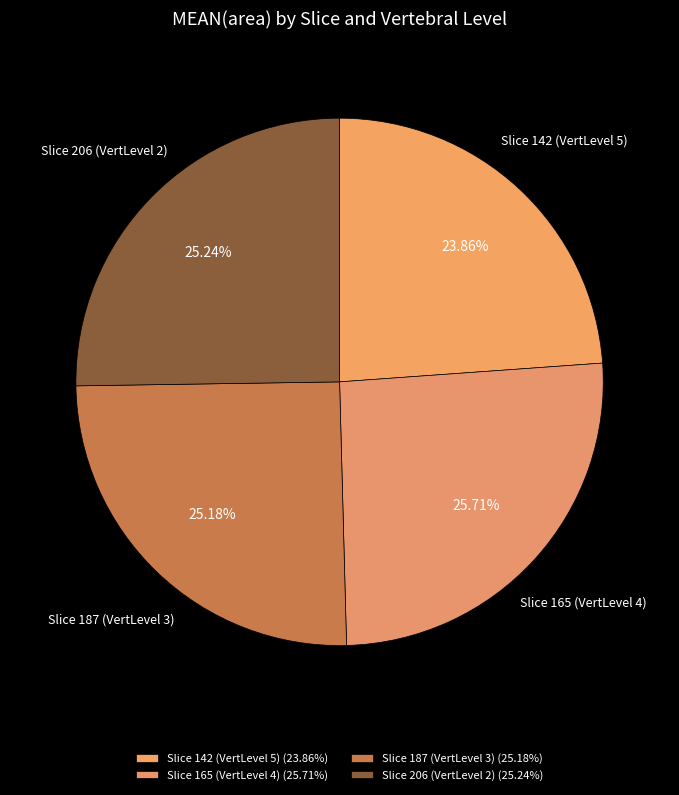

Is there a majority slice in this chart?

No